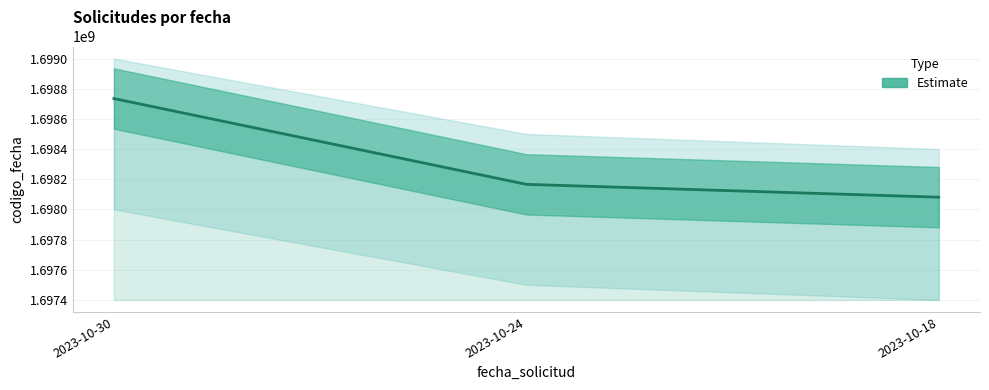

Does the chart display data point markers on the line(s)?

No